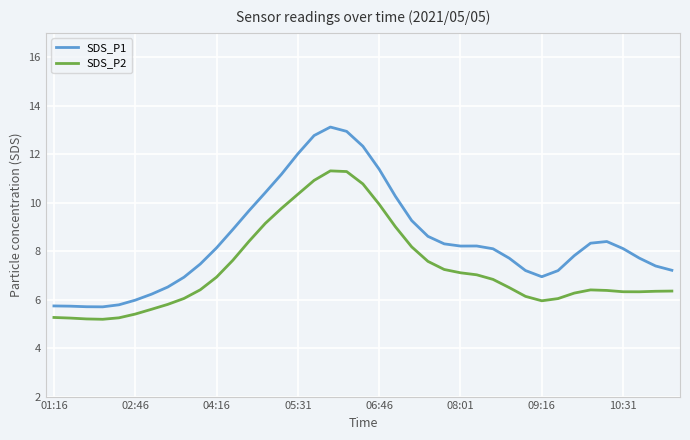

True or false: SDS_P1 and SDS_P2 cross at least once.

False